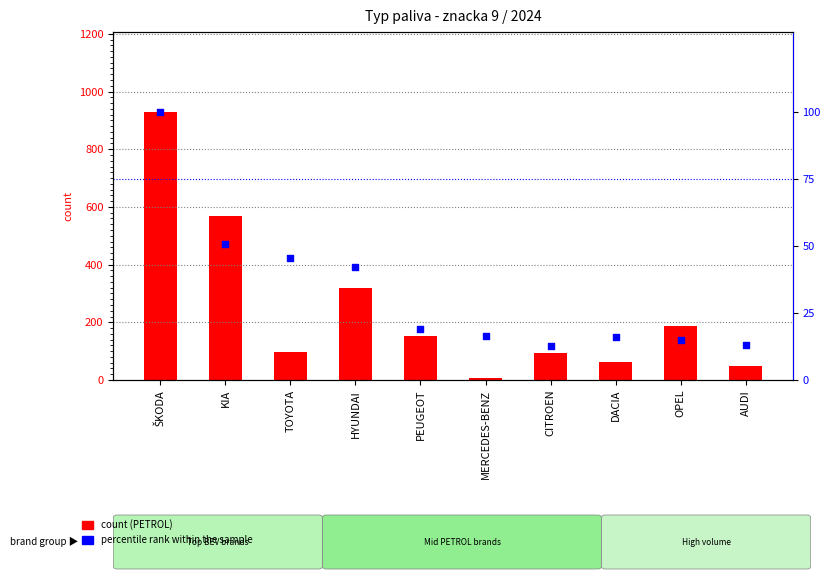

At which category is the sum across all series the highest?

ŠKODA